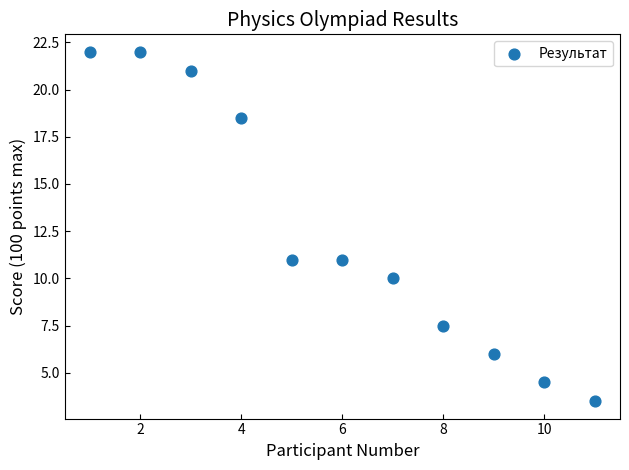

What is the average Y value?

12.5